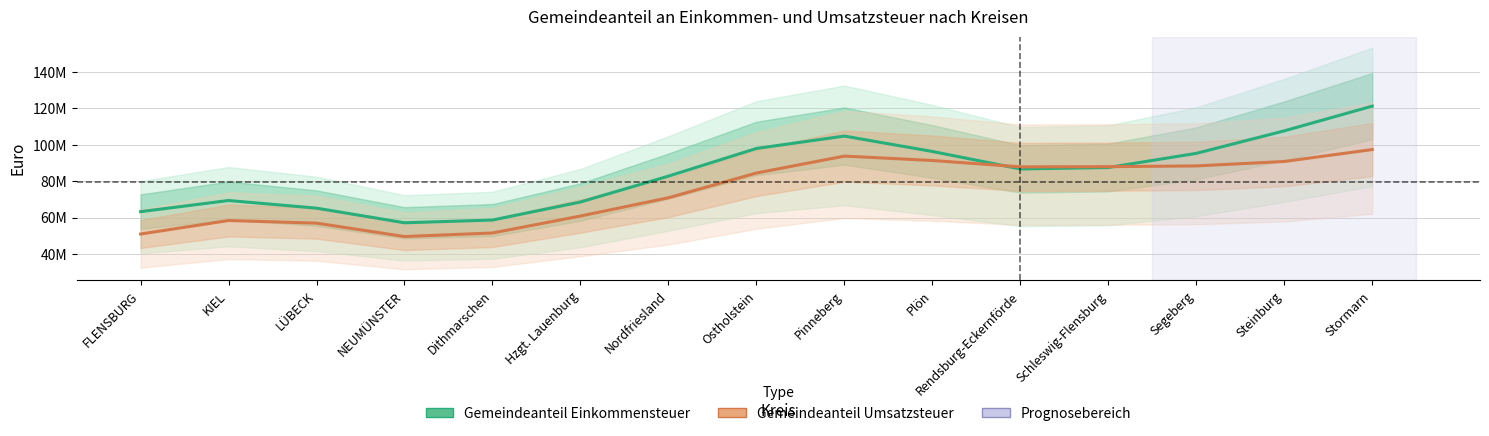

Rank the series by their maximum value, from highest to lowest.

Gemeindeanteil Einkommensteuer, Gemeindeanteil Umsatzsteuer